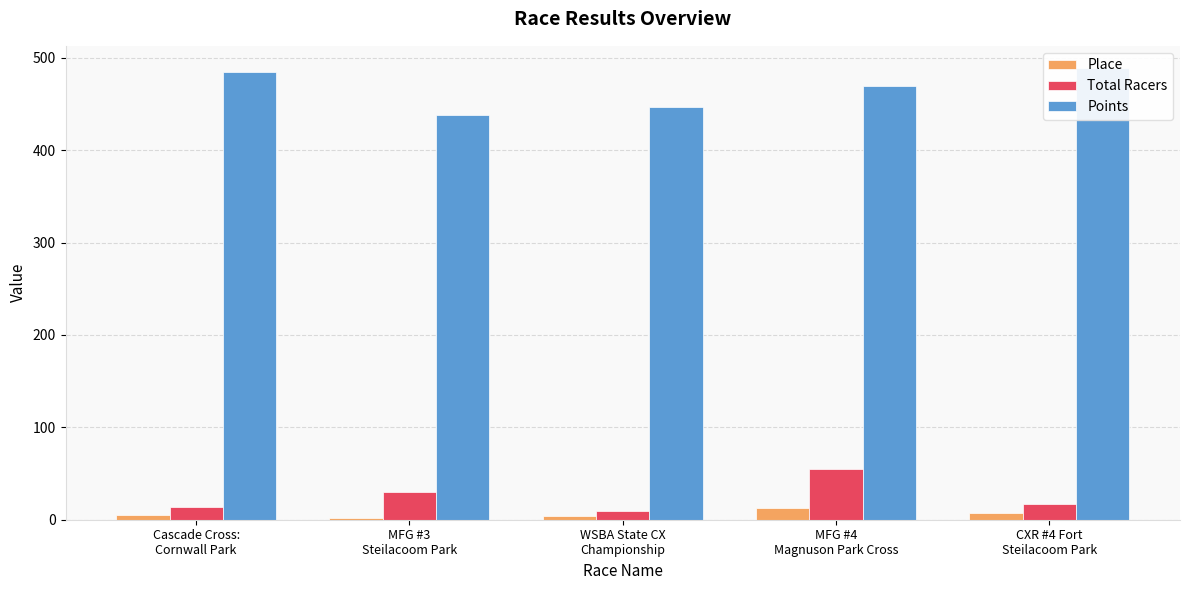

Reading left to right, what are all the values shown in this chart?

Place: Cascade Cross:
Cornwall Park=5.0	MFG #3
Steilacoom Park=2.0	WSBA State CX
Championship=4.0	MFG #4
Magnuson Park Cross=13.0	CXR #4 Fort
Steilacoom Park=7.0
Total Racers: Cascade Cross:
Cornwall Park=14.0	MFG #3
Steilacoom Park=30.0	WSBA State CX
Championship=9.0	MFG #4
Magnuson Park Cross=55.0	CXR #4 Fort
Steilacoom Park=17.0
Points: Cascade Cross:
Cornwall Park=484.5	MFG #3
Steilacoom Park=438.1	WSBA State CX
Championship=447.2	MFG #4
Magnuson Park Cross=469.1	CXR #4 Fort
Steilacoom Park=488.6